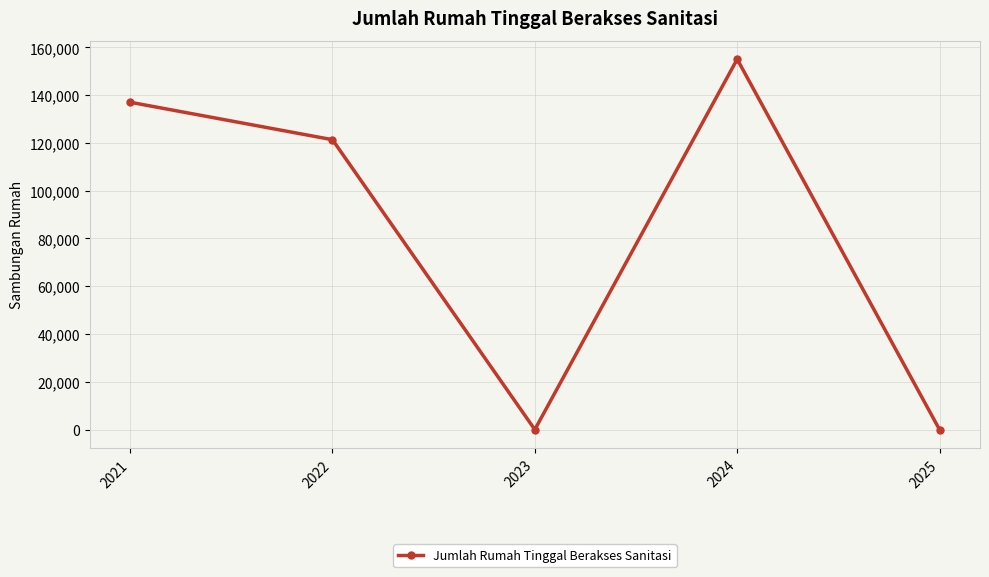

What is the value of the 1st point from the left?

137021